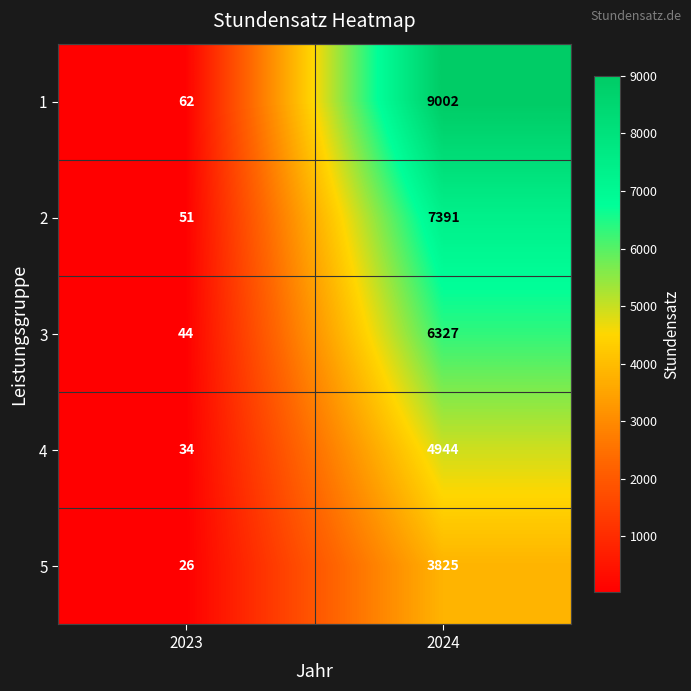

Reading left to right, extract all data points from this chart.

1: 2023=62	2024=9002
2: 2023=51	2024=7391
3: 2023=44	2024=6327
4: 2023=34	2024=4944
5: 2023=26	2024=3825